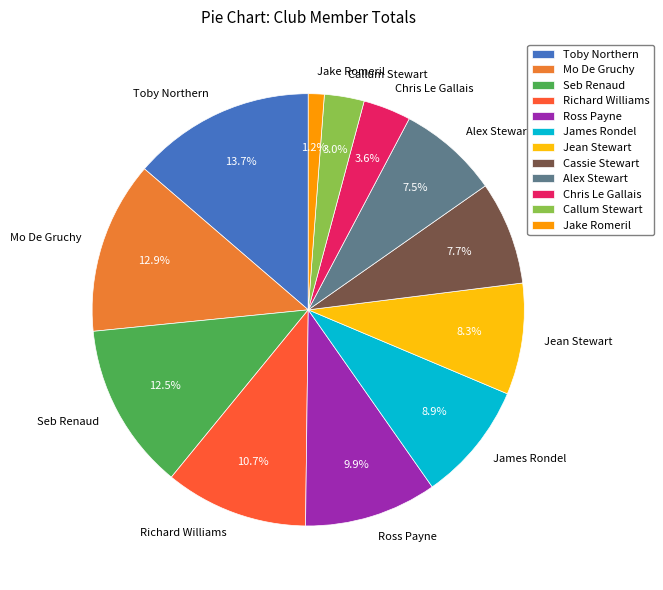

Is there any slice that represents more than half of the pie?

No